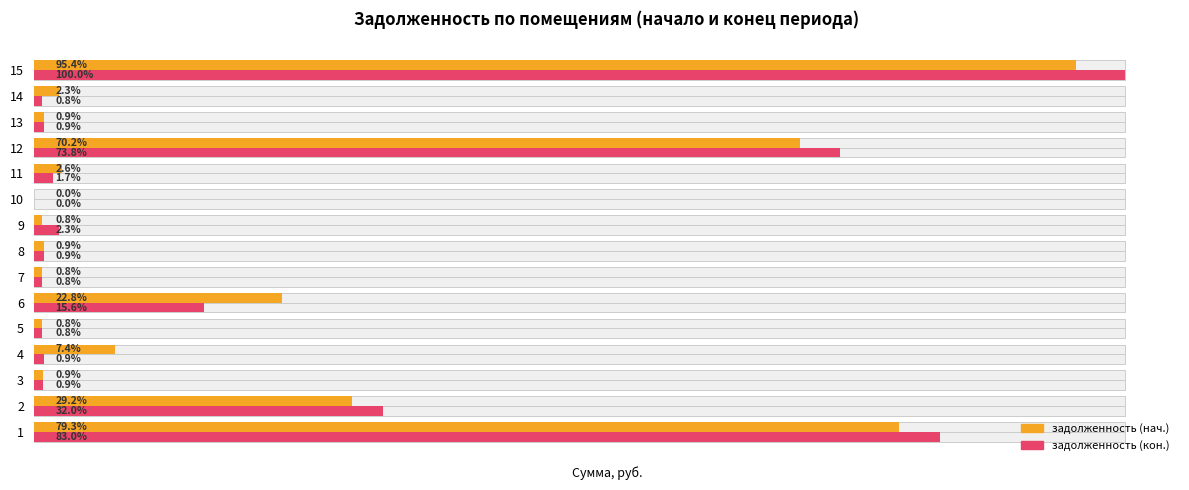

The value of задолженность (нач.) at 10 is -25015.4. True or false?

False